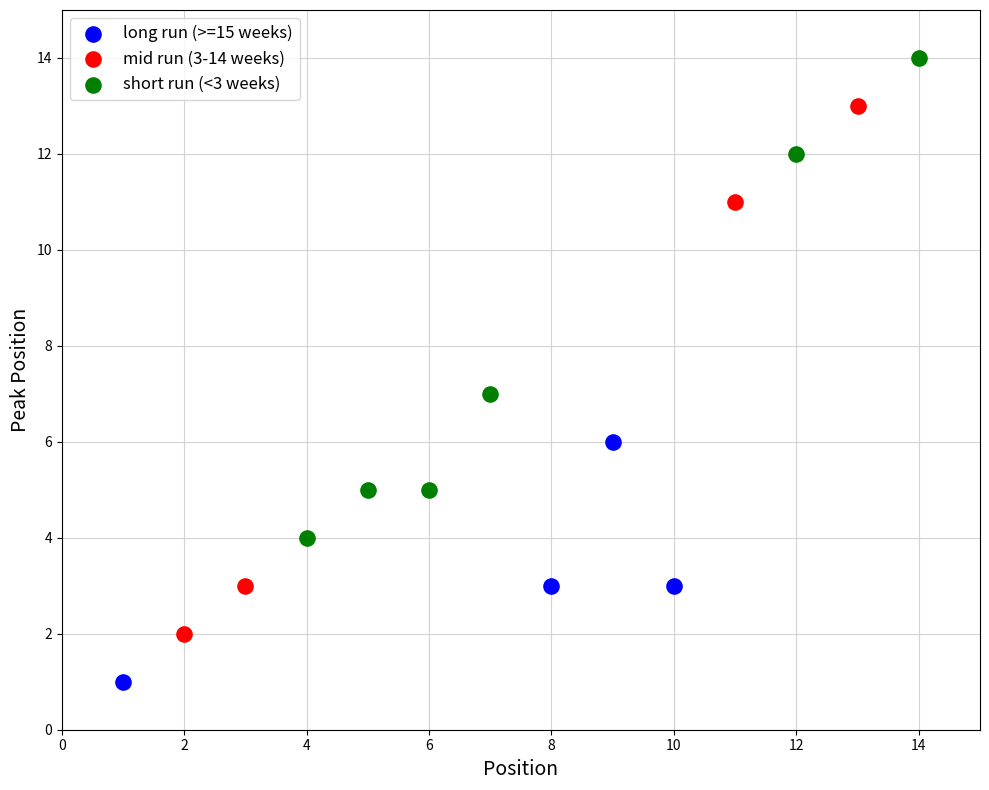

What are all the series names shown in the legend?

long run (>=15 weeks), mid run (3-14 weeks), short run (<3 weeks)